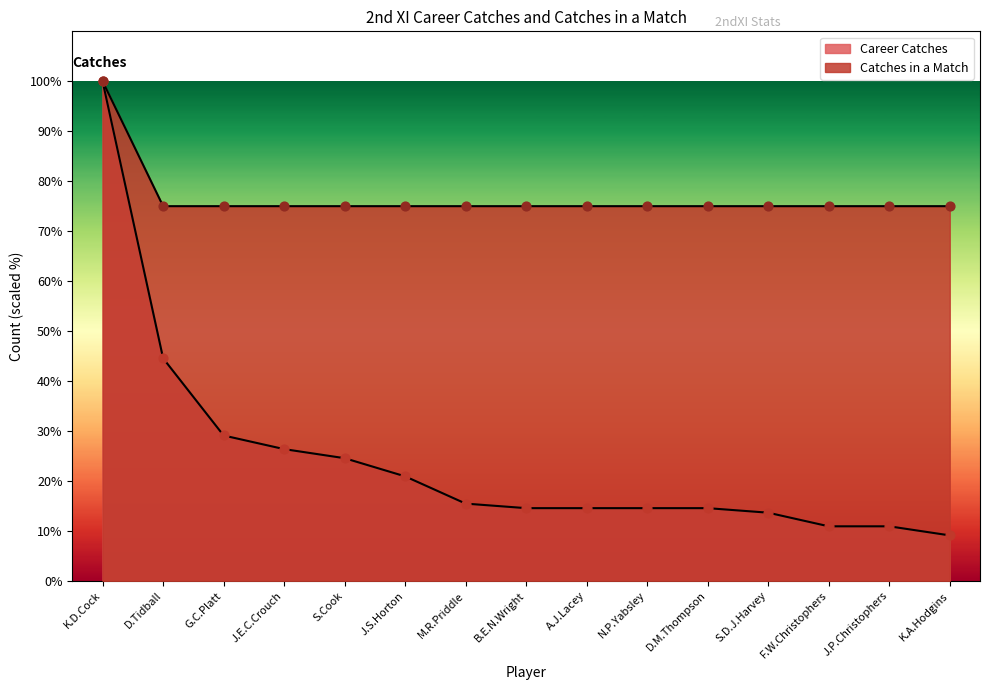

Which series reaches the minimum Y coordinate?

Career Catches